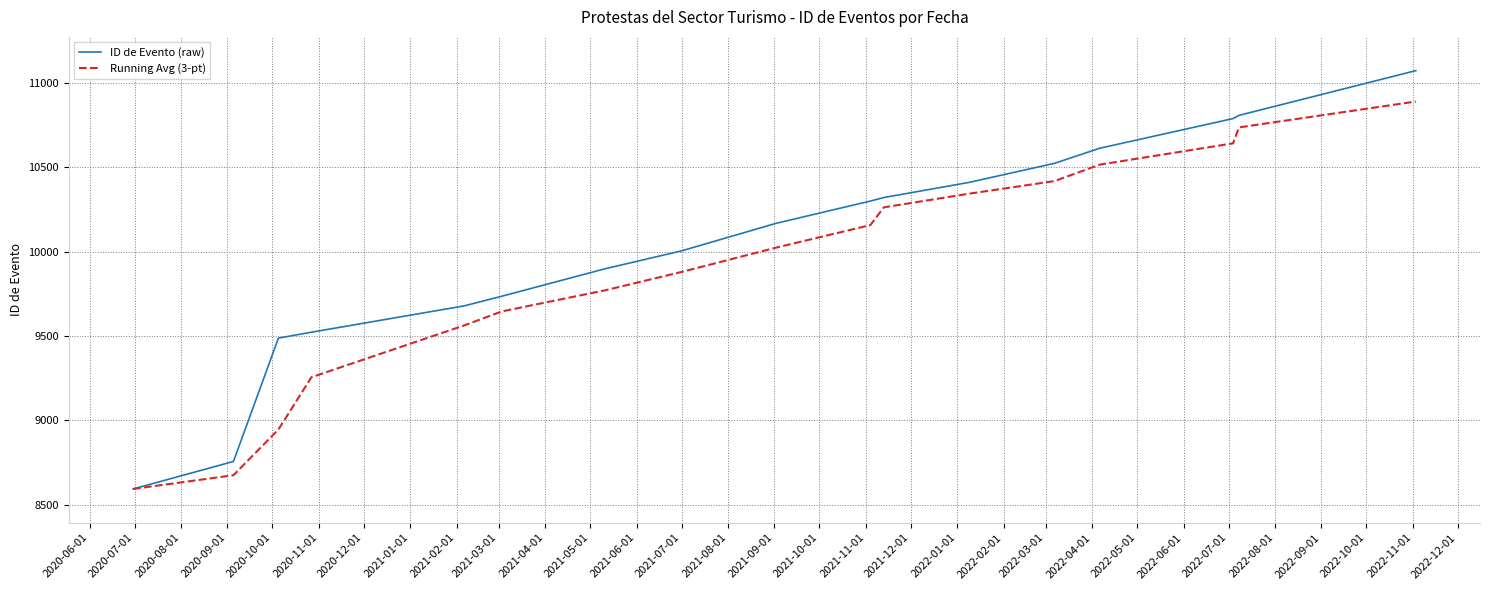

What is the minimum value shown in the chart?

8594.0